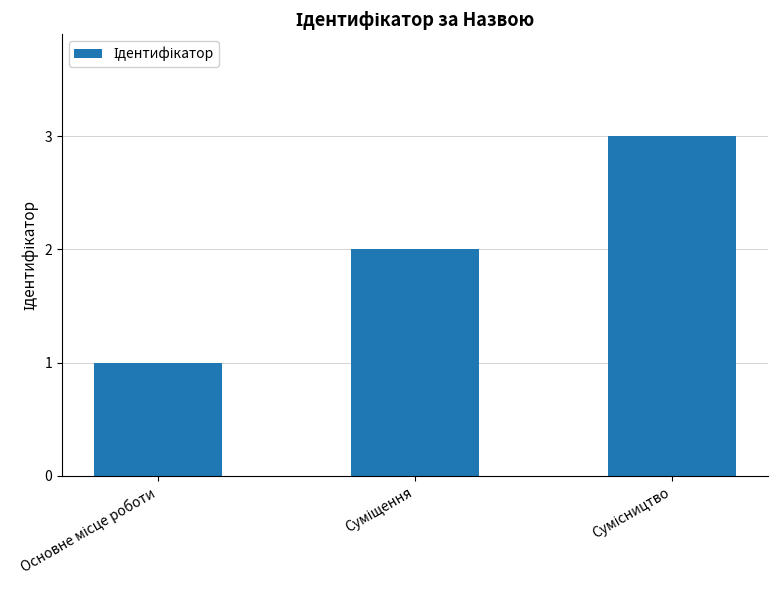

What is the sum of all values?

6